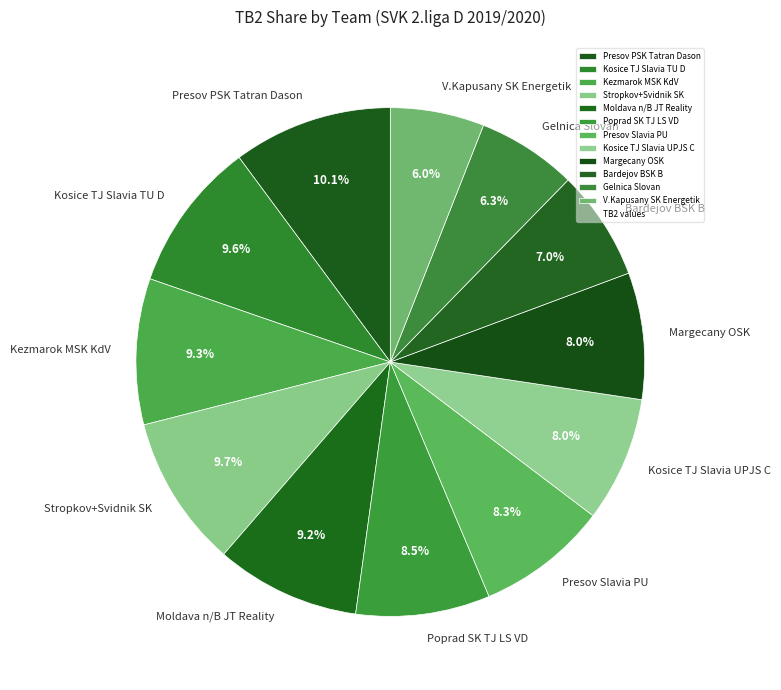

What percentage do Kosice TJ Slavia UPJS C and Gelnica Slovan together represent?

14.3%